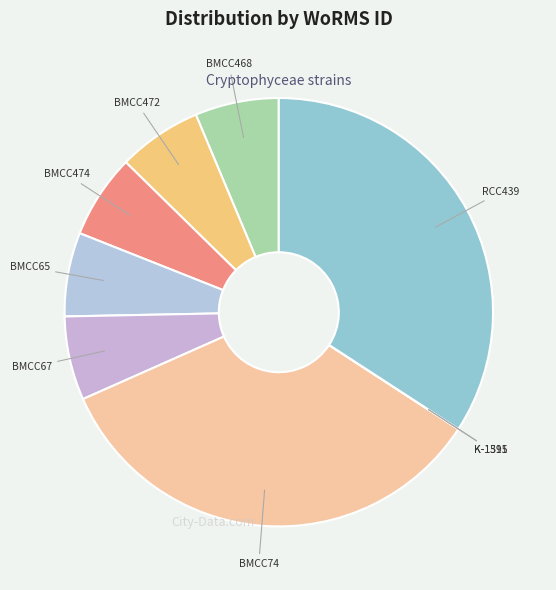

Does any single category account for the majority?

No